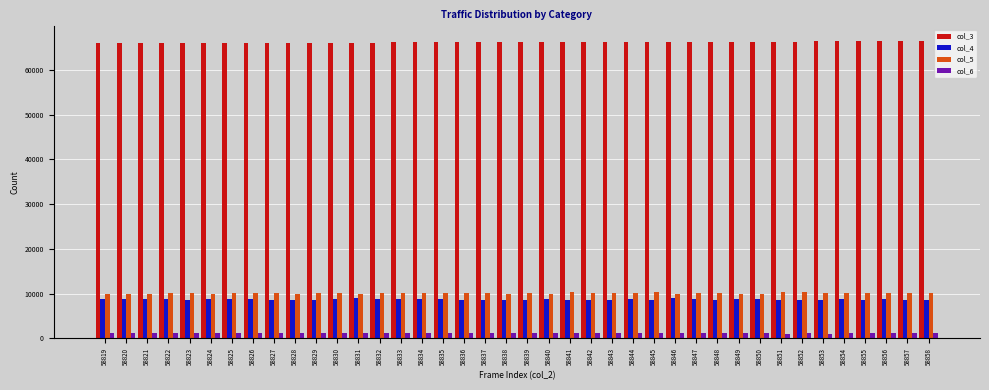

True or false: col_3 has a value of 66289 at 58848.

True